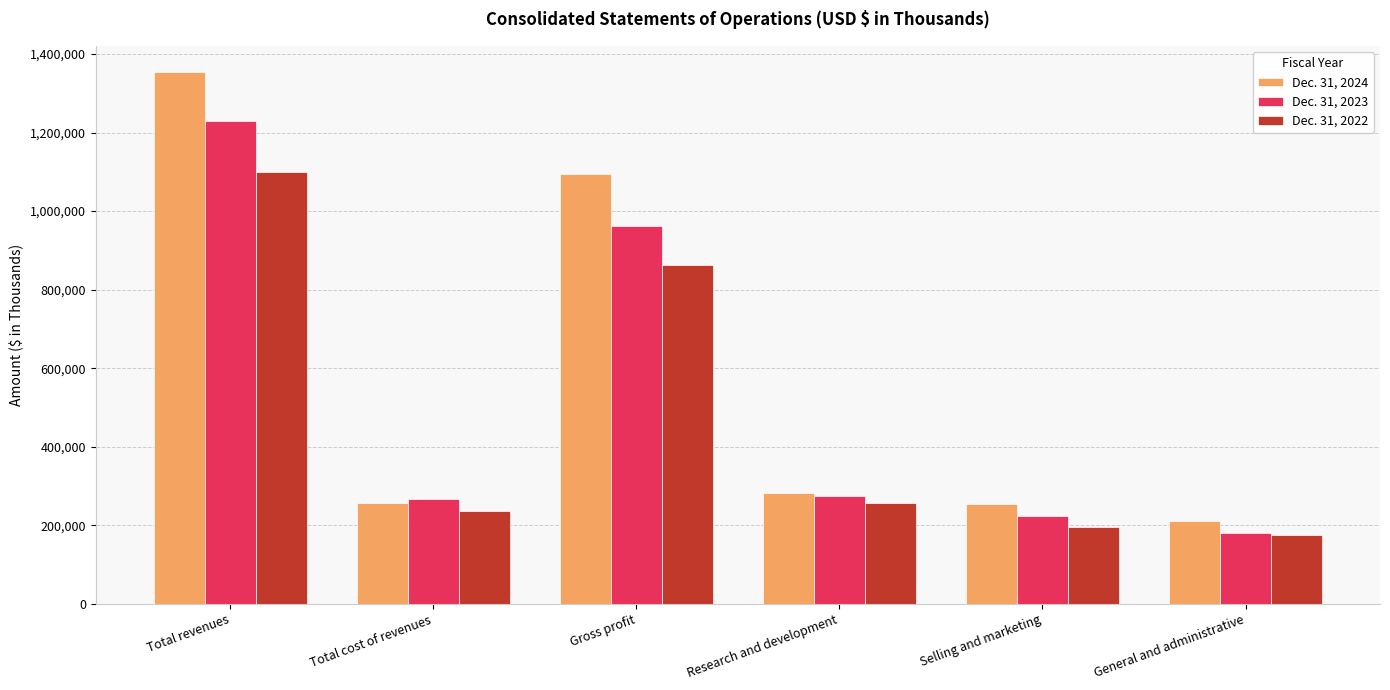

What is the label of the 6th bar from the right?

Total revenues